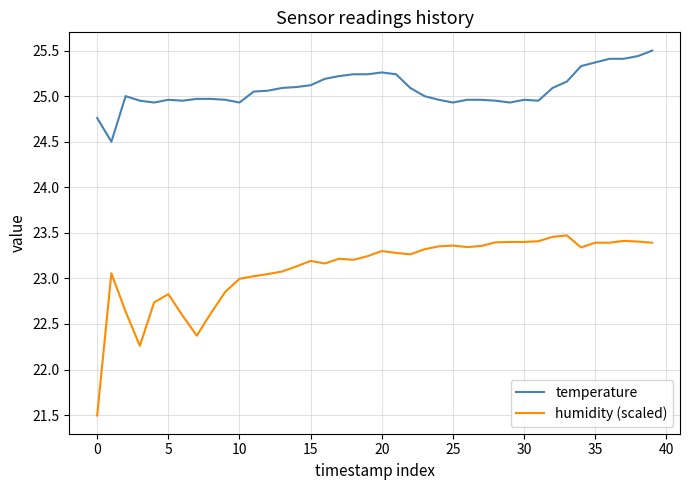

Which series has the largest total across all categories?

temperature